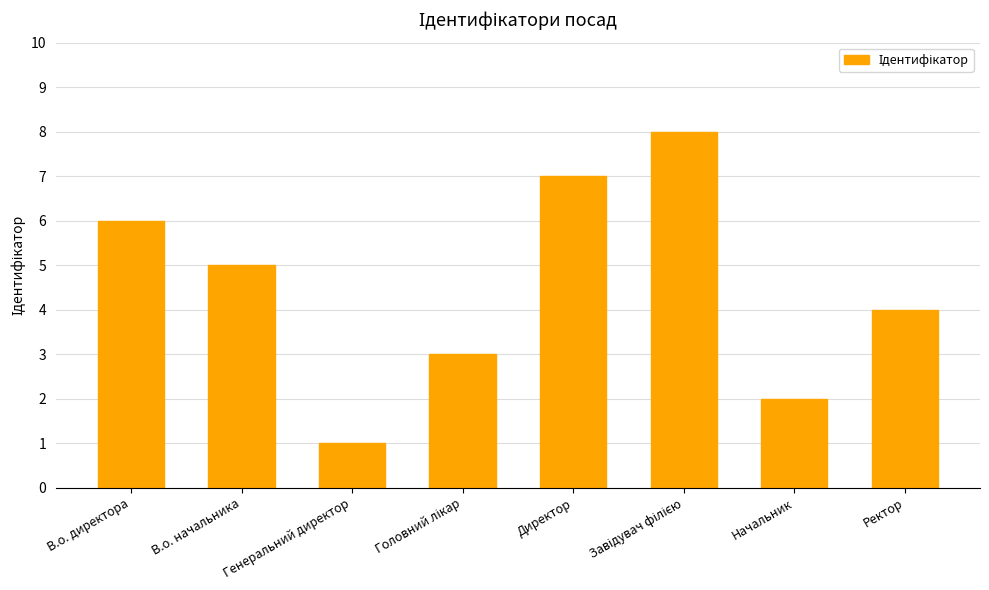

What is the maximum value shown in the chart?

8